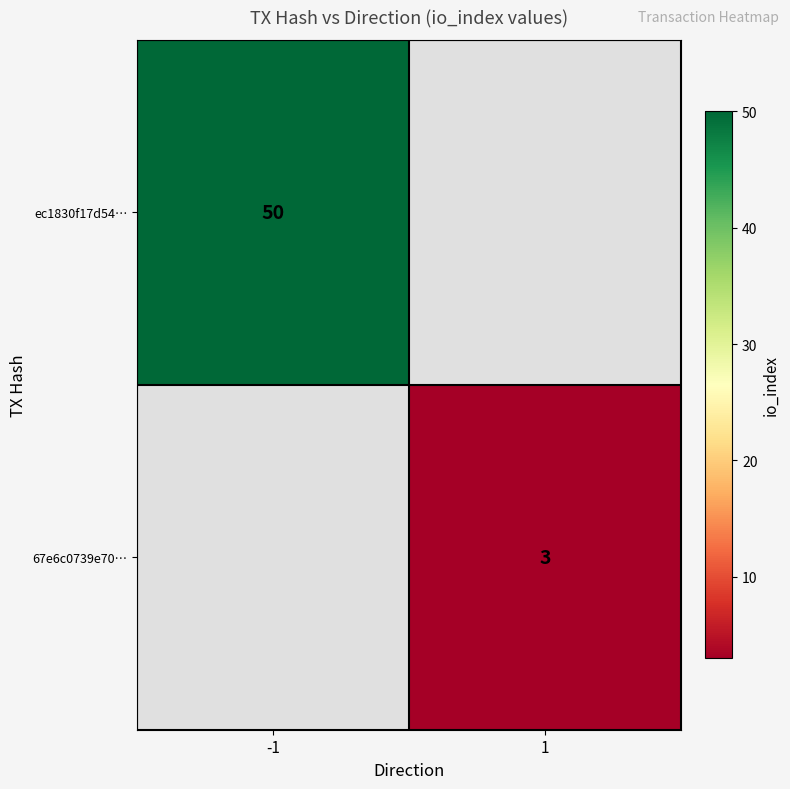

The 67e6c0739e70… series shows 3 at 1. True or false?

True